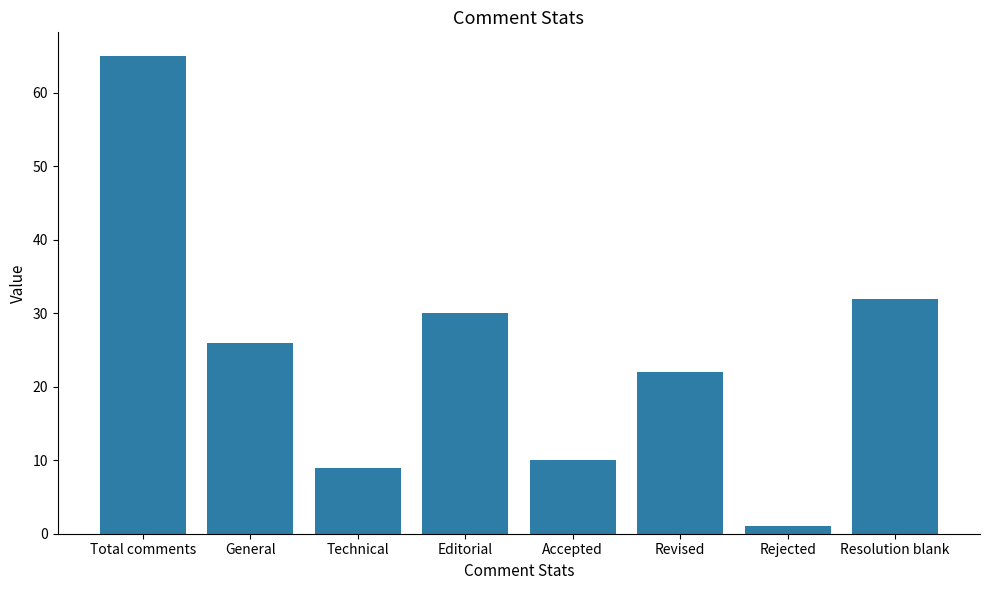

Between Resolution blank and Technical, which is larger?

Resolution blank